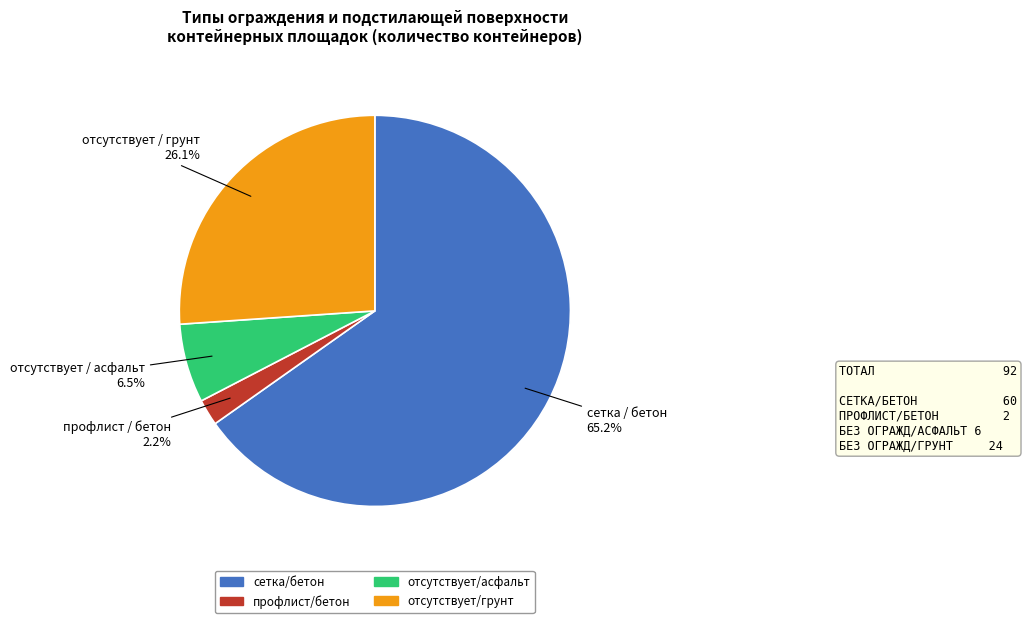

Is there any slice that represents more than half of the pie?

Yes